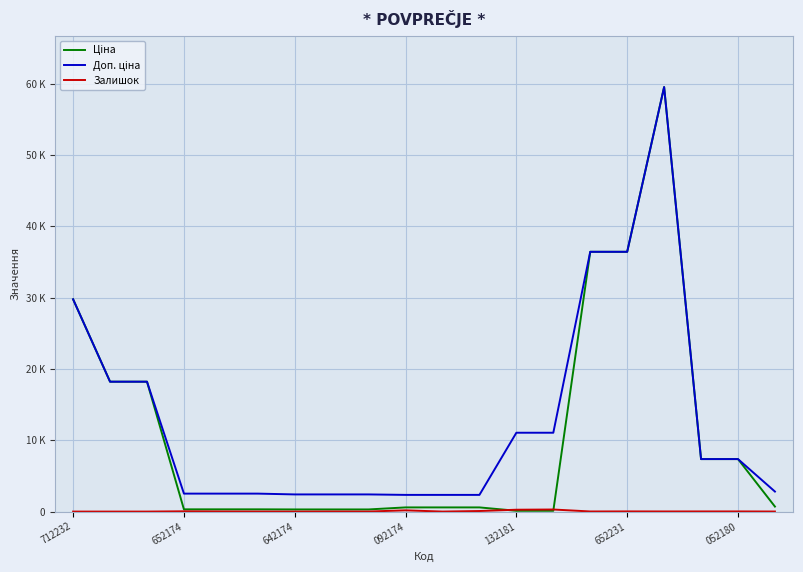

Does the chart display data point markers on the line(s)?

No